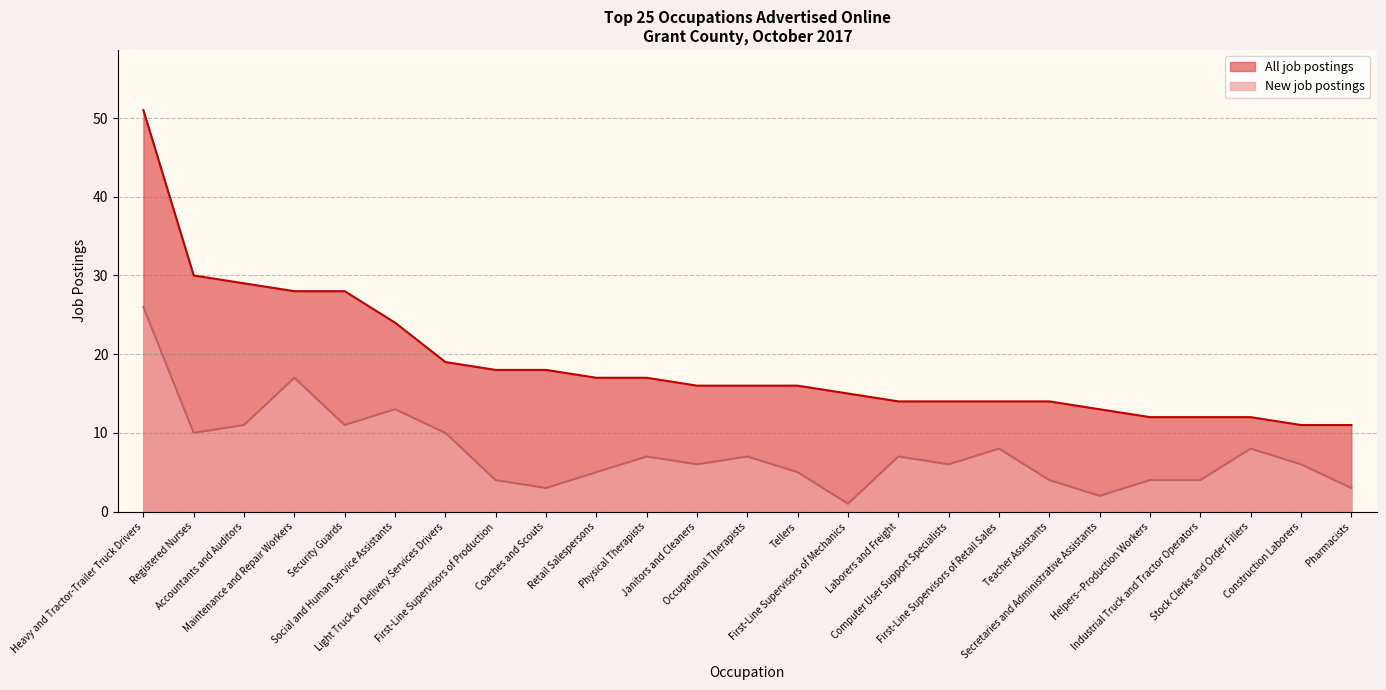

Where does the New job postings series first go above 6?

Heavy and Tractor-Trailer Truck Drivers